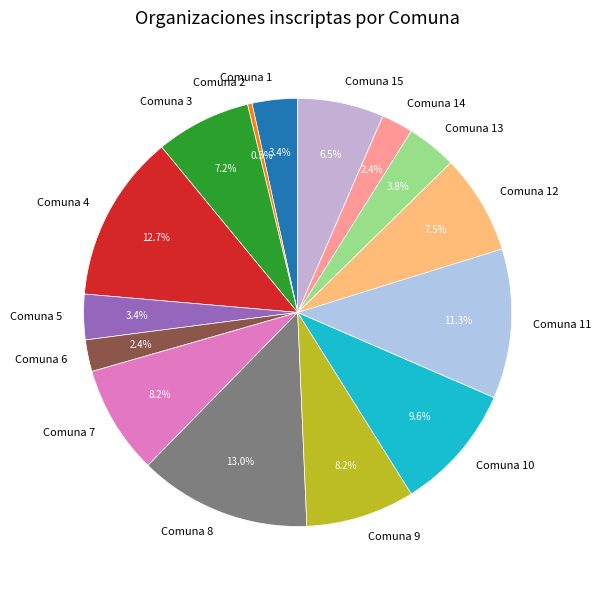

How many slices are in this pie chart?

15